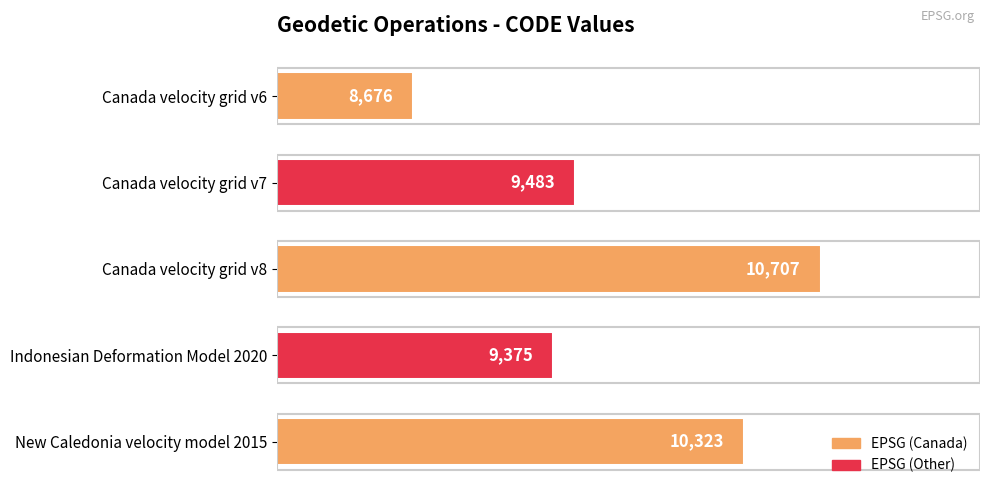

Rank the categories by value from lowest to highest.

Canada velocity grid v6, Indonesian Deformation Model 2020, Canada velocity grid v7, New Caledonia velocity model 2015, Canada velocity grid v8